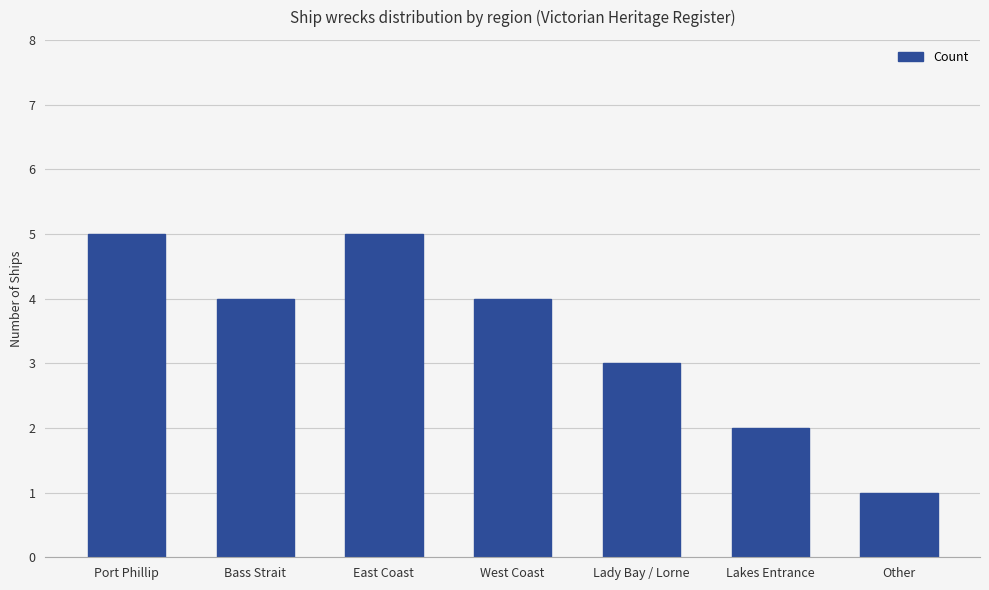

What is the ratio of the value at Other to the value at Lakes Entrance?

0.5